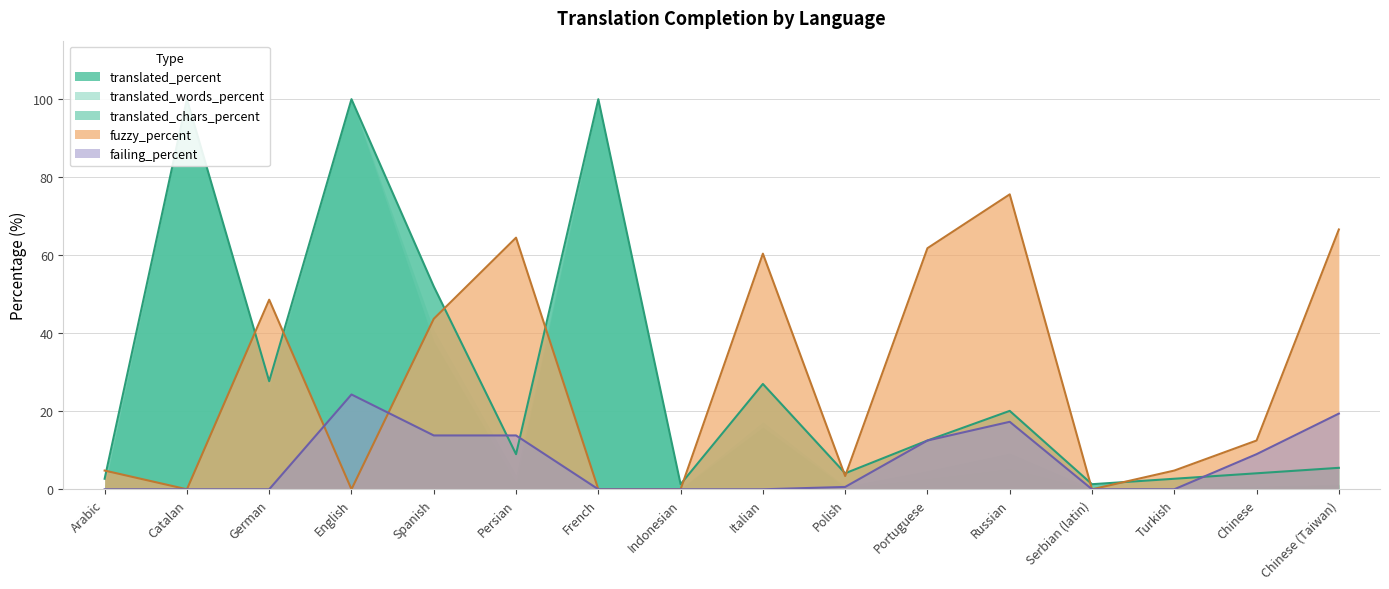

True or false: failing_percent has more than 1 points higher than both neighbors.

True